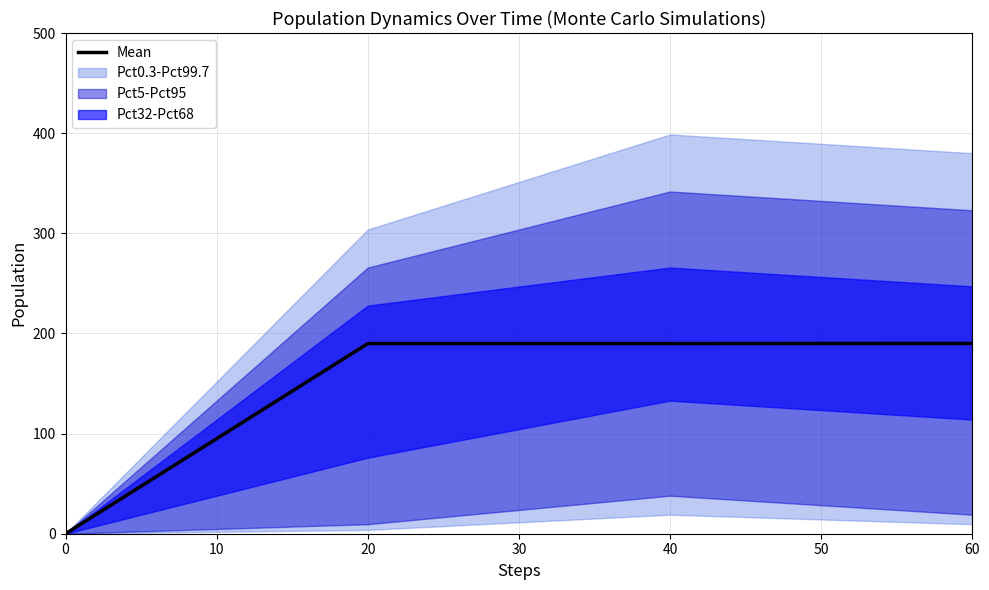

What is the average value?

142.4